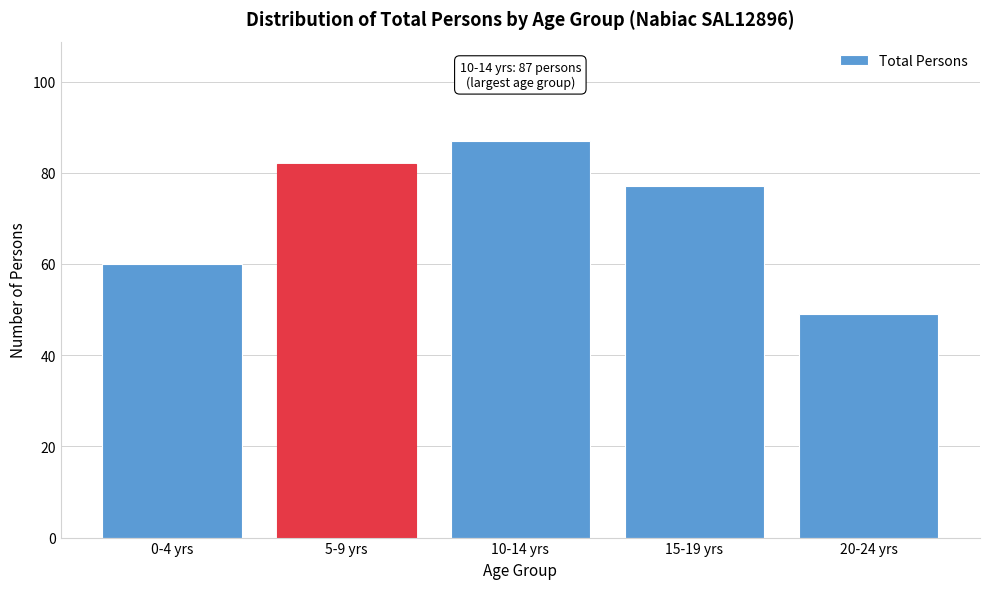

Reading left to right, list all the values displayed in this chart.

0-4 yrs=60	5-9 yrs=82	10-14 yrs=87	15-19 yrs=77	20-24 yrs=49